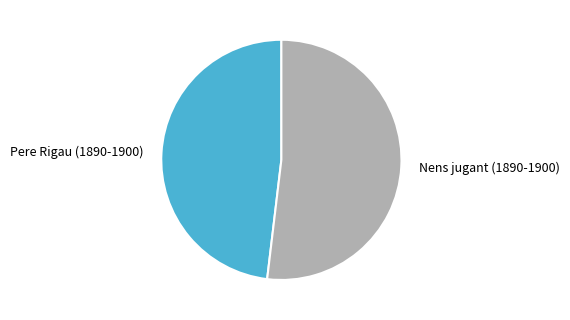

True or false: Nens jugant (1890-1900) accounts for 44% of the total.

False